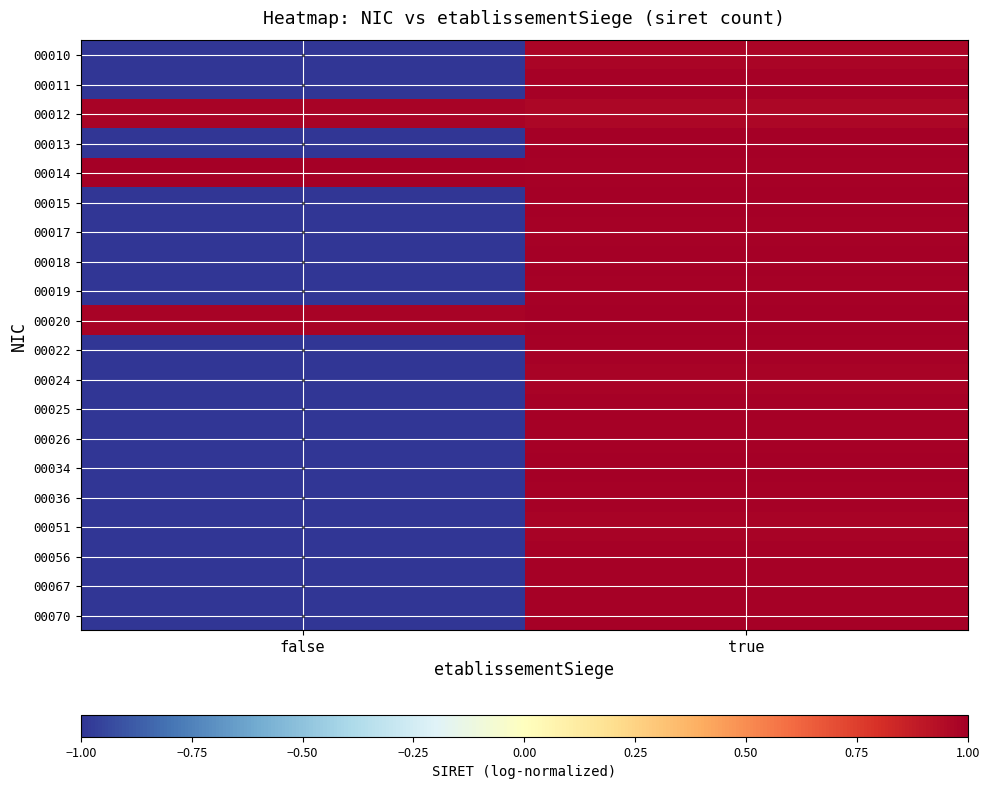

What is the total value across all series at false?

-14.0